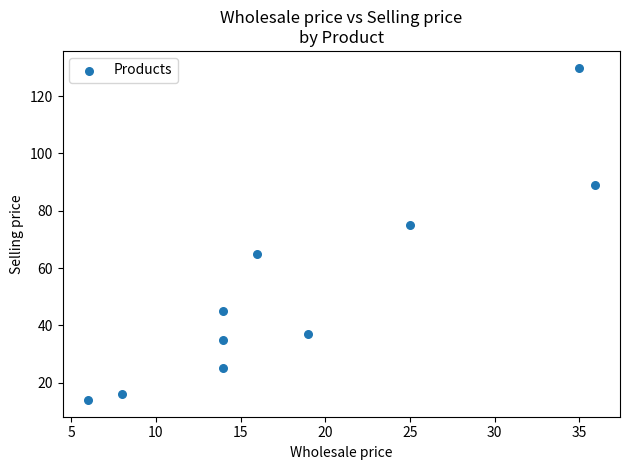

What is the range of X values (max minus min)?

29.9